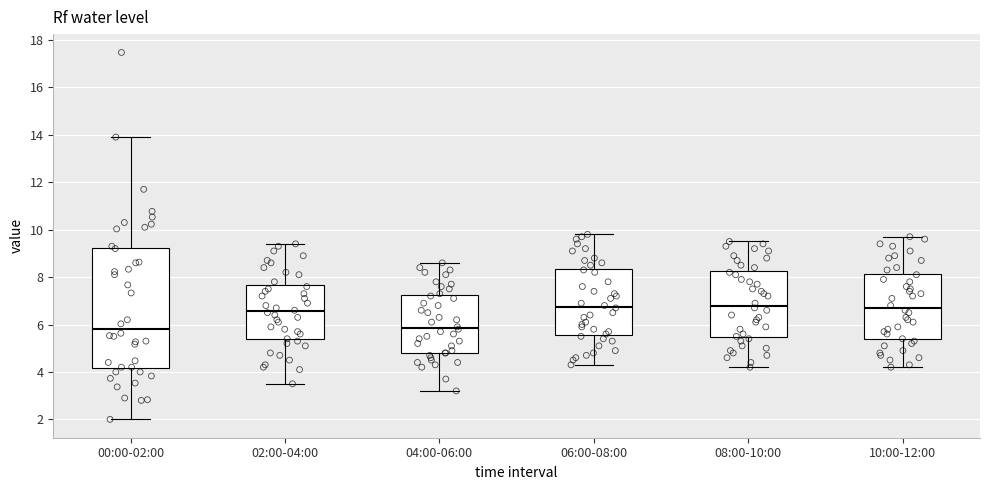

Which box is the tallest, from its lower edge to its upper edge?

00:00-02:00